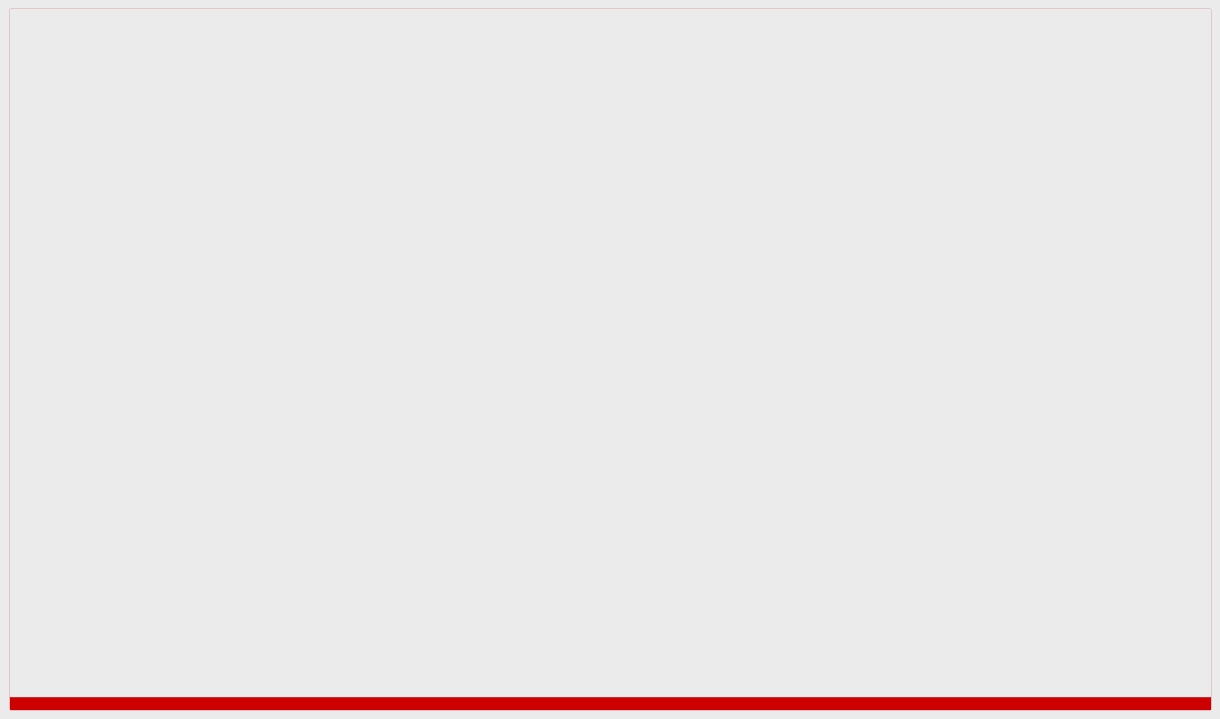

At which category is the sum across all series the highest?

COMMUNITY